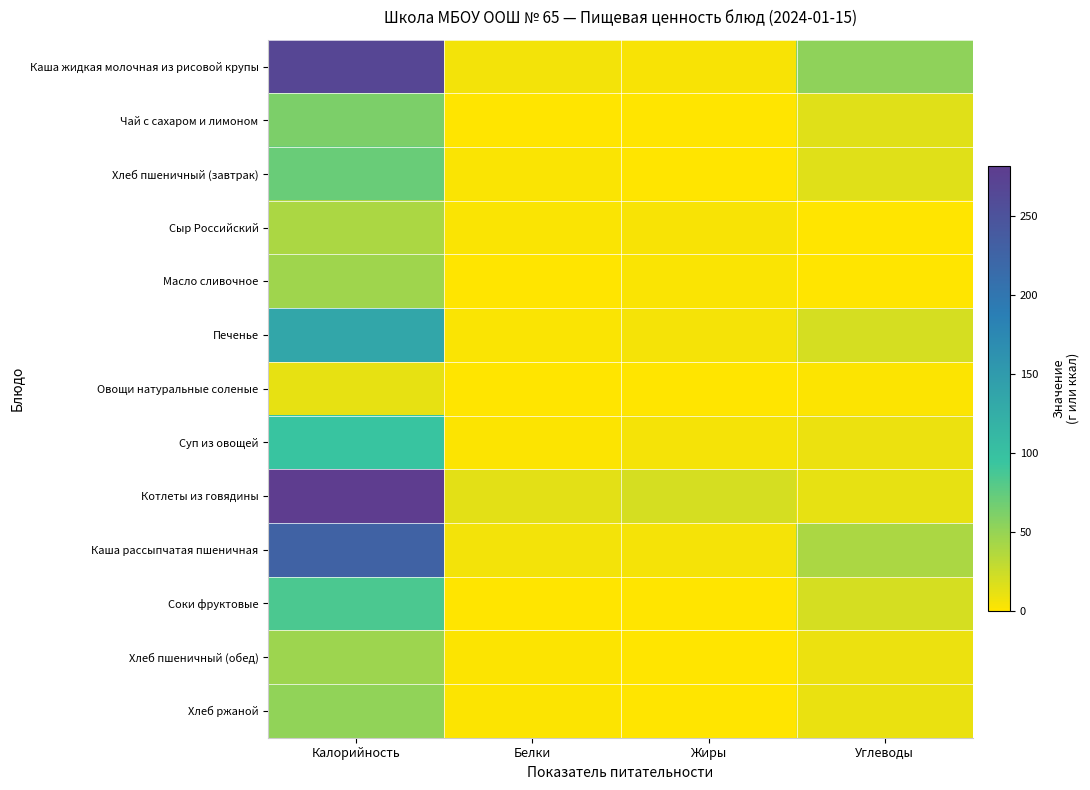

Reading right to left, what are all the values shown in this chart?

Каша жидкая молочная из рисовой крупы: Углеводы=52.8	Жиры=3.6	Белки=6.0	Калорийность=268.0
Чай с сахаром и лимоном: Углеводы=15.2	Жиры=0.0	Белки=0.1	Калорийность=62.0
Хлеб пшеничный (завтрак): Углеводы=14.8	Жиры=0.2	Белки=2.3	Калорийность=70.5
Сыр Российский: Углеводы=0.0	Жиры=4.0	Белки=3.2	Калорийность=40.0
Масло сливочное: Углеводы=0.1	Жиры=3.0	Белки=0.1	Калорийность=46.0
Печенье: Углеводы=20.7	Жиры=4.8	Белки=2.2	Калорийность=135.0
Овощи натуральные соленые: Углеводы=2.1	Жиры=0.1	Белки=0.7	Калорийность=12.0
Суп из овощей: Углеводы=9.2	Жиры=5.0	Белки=1.6	Калорийность=95.2
Котлеты из говядины: Углеводы=11.7	Жиры=19.8	Белки=13.5	Калорийность=281.4
Каша рассыпчатая пшеничная: Углеводы=40.1	Жиры=4.7	Белки=6.5	Калорийность=228.6
Соки фруктовые: Углеводы=20.2	Жиры=0.0	Белки=1.0	Калорийность=84.8
Хлеб пшеничный (обед): Углеводы=9.8	Жиры=0.4	Белки=1.5	Калорийность=47.0
Хлеб ржаной: Углеводы=10.0	Жиры=0.4	Белки=2.0	Калорийность=52.0